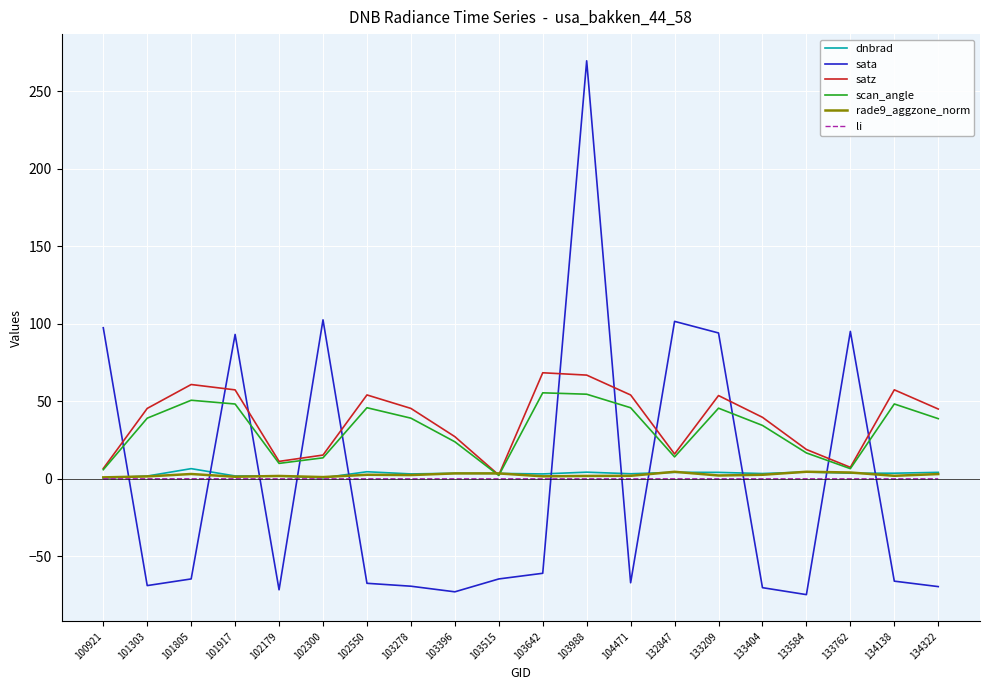

True or false: sata and rade9_aggzone_norm intersect in this chart.

True